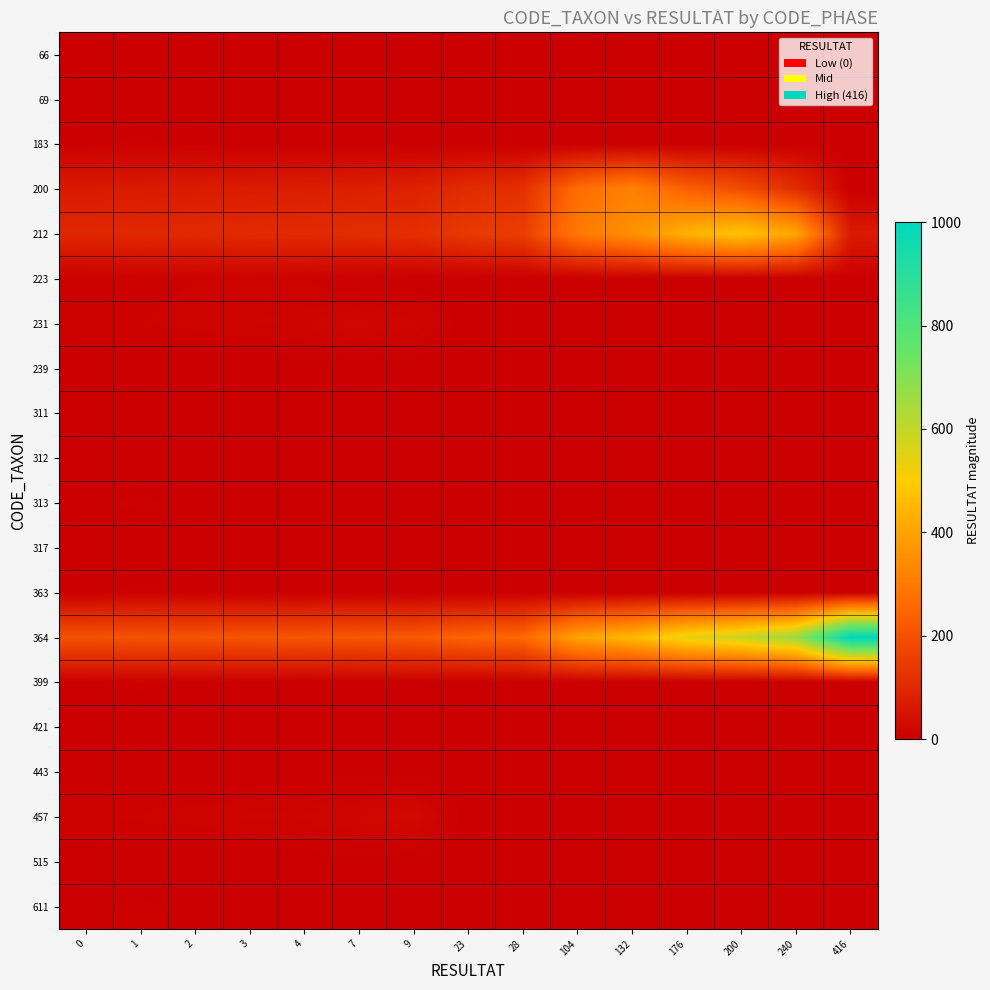

Rank the series at 2 from lowest to highest value.

66, 69, 239, 311, 312, 317, 421, 443, 515, 183, 313, 363, 399, 611, 223, 231, 457, 200, 212, 364